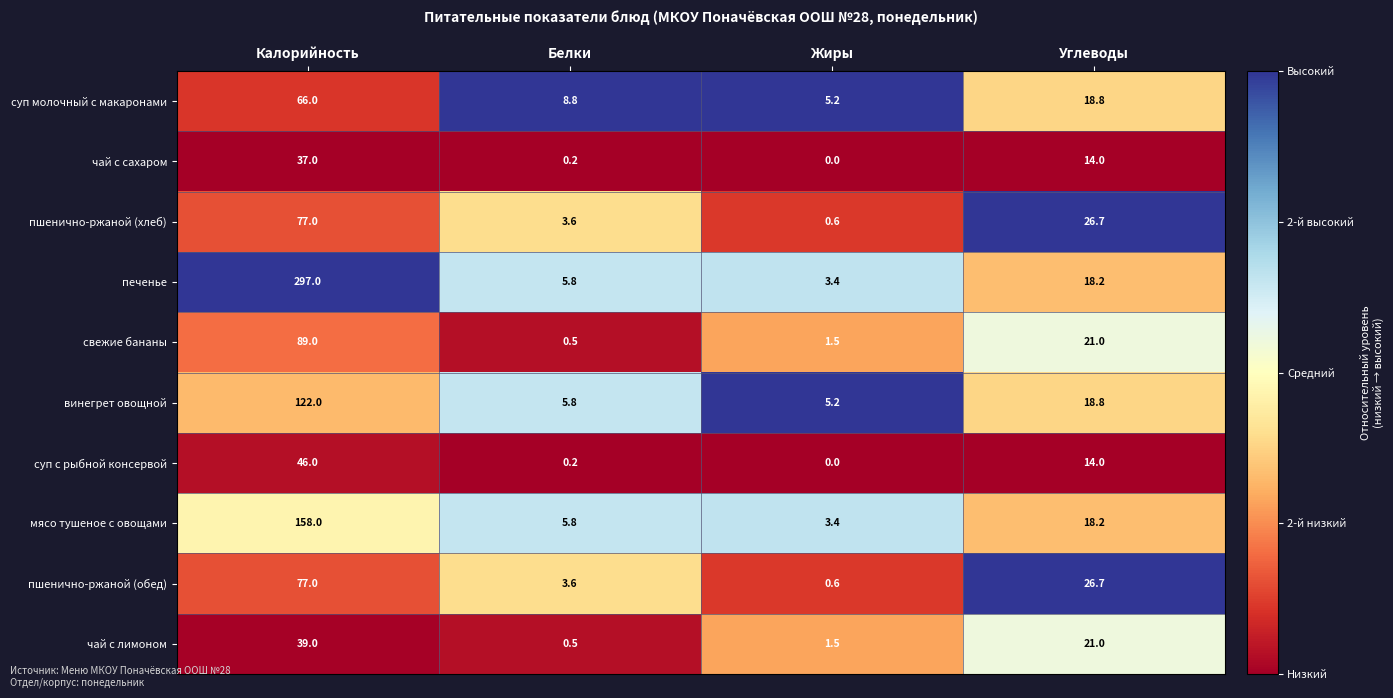

What value does the чай с сахаром series have at Калорийность?

37.0